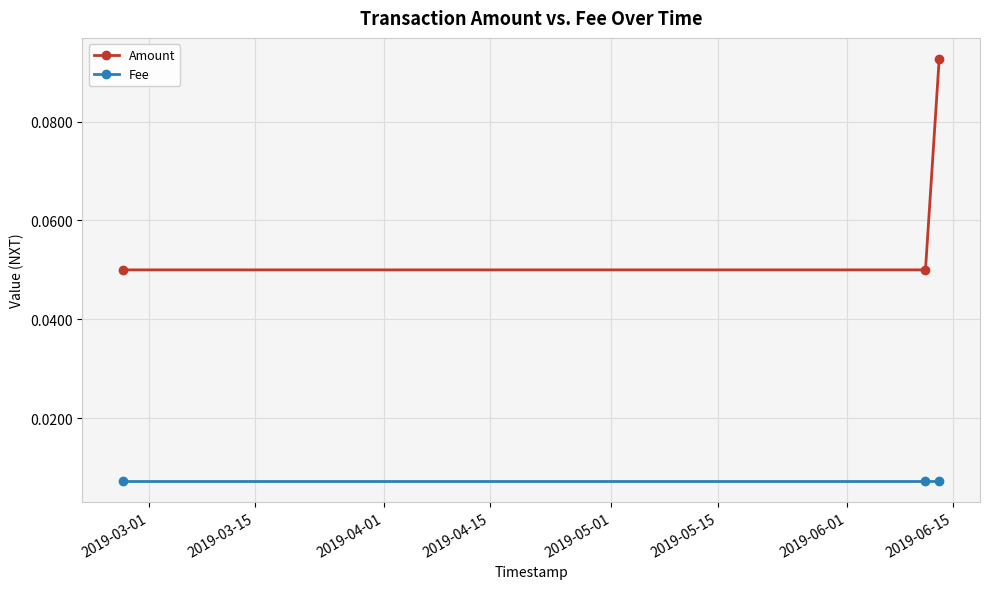

Does the chart display data point markers on the line(s)?

Yes